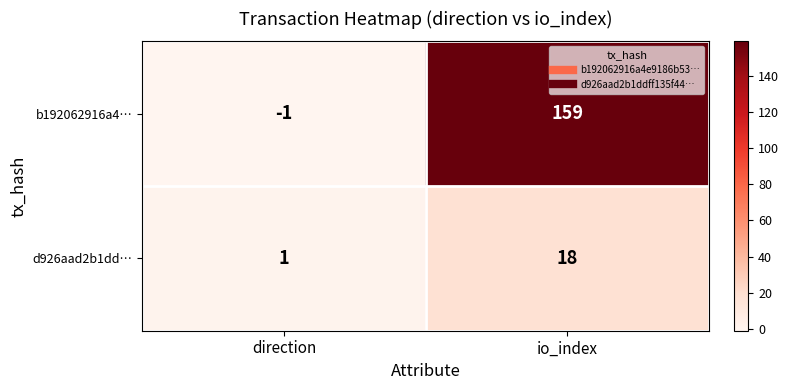

Rank the series by their average value, from highest to lowest.

b192062916a4…, d926aad2b1dd…